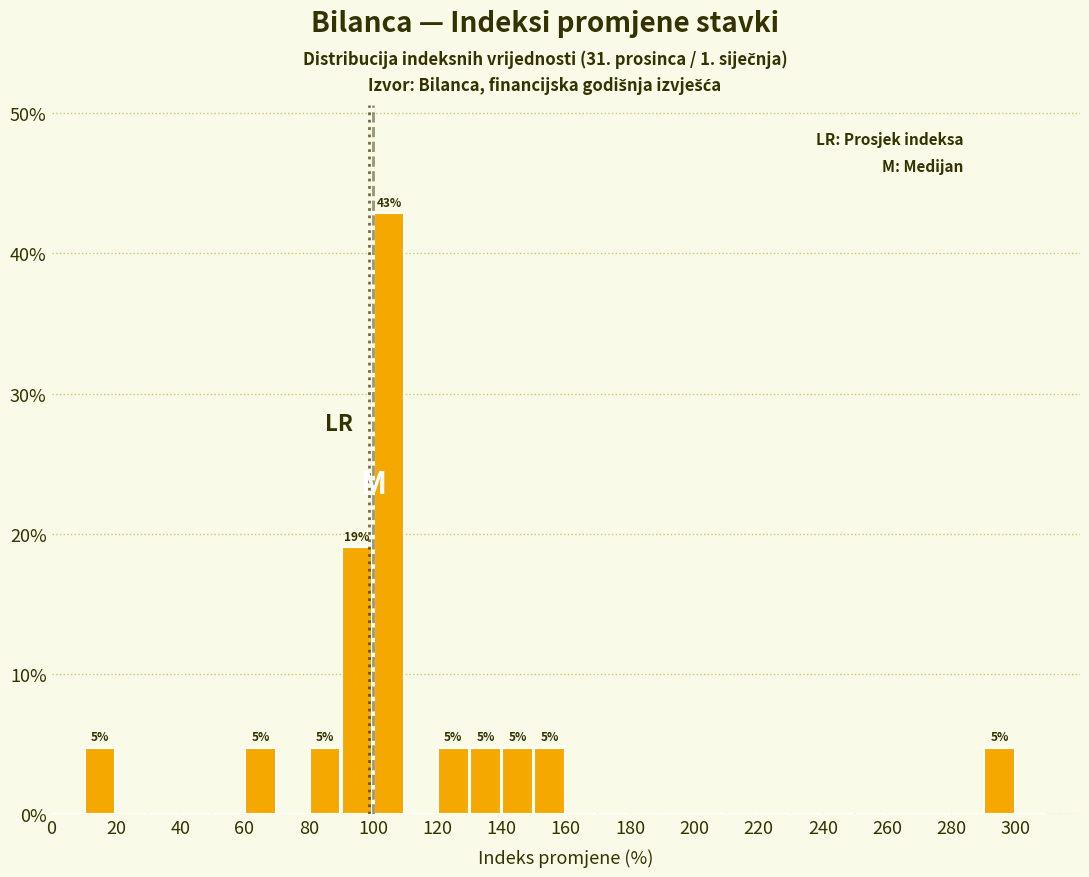

Which range on the x-axis has the tallest bar?

100 to 110